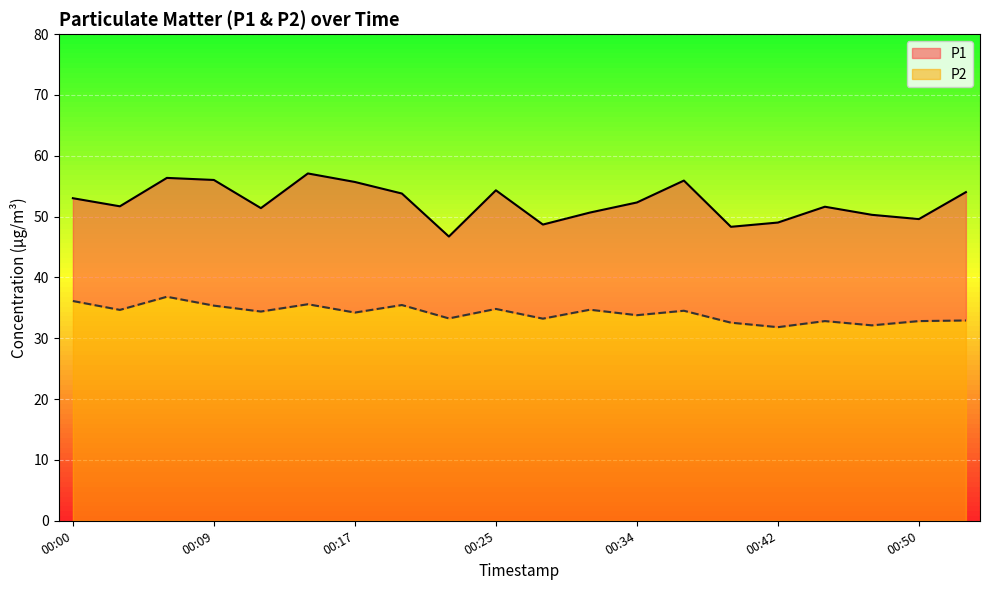

True or false: P2 and P1 cross at least once.

False